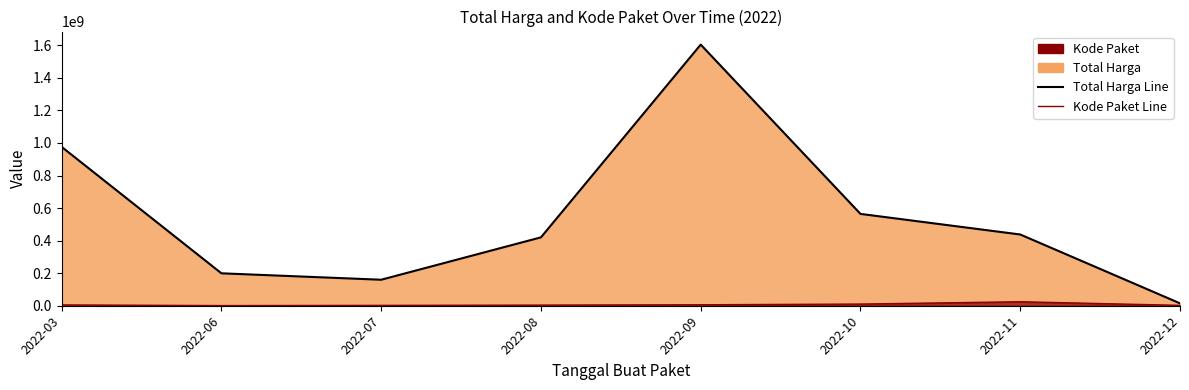

How many lines are shown in the chart?

2